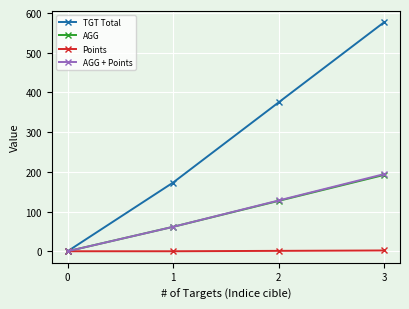

The AGG + Points series shows 0.0 at 0. True or false?

True